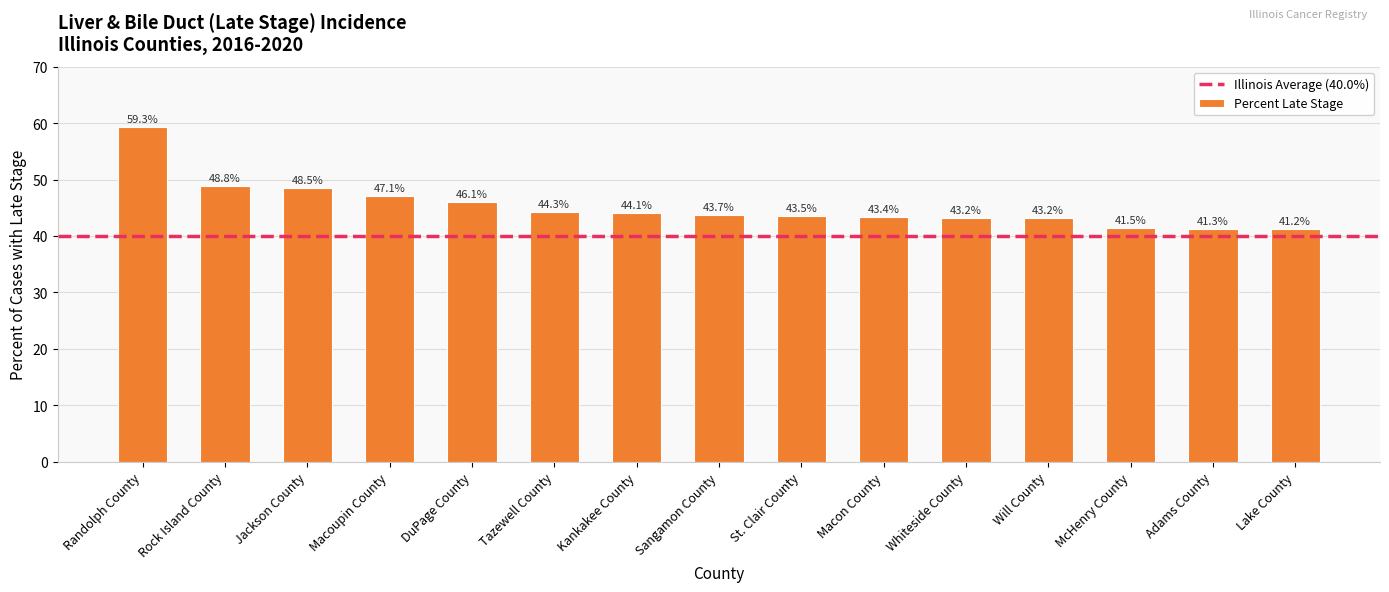

How many data points are above 43?

12